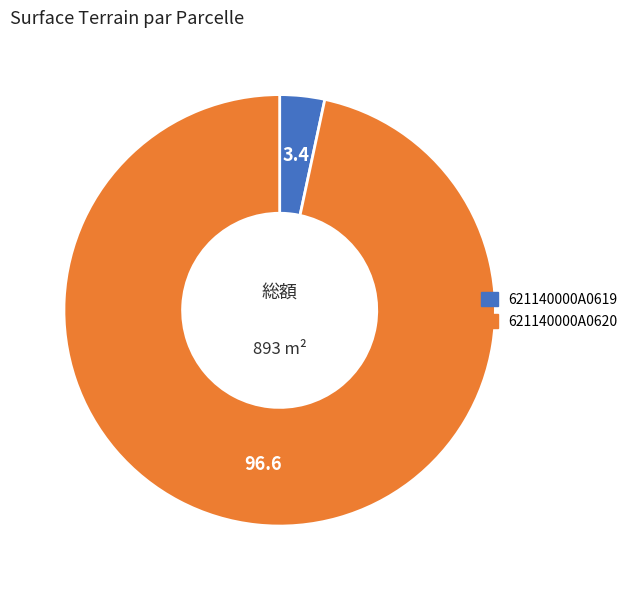

What is the majority slice?

621140000A0620